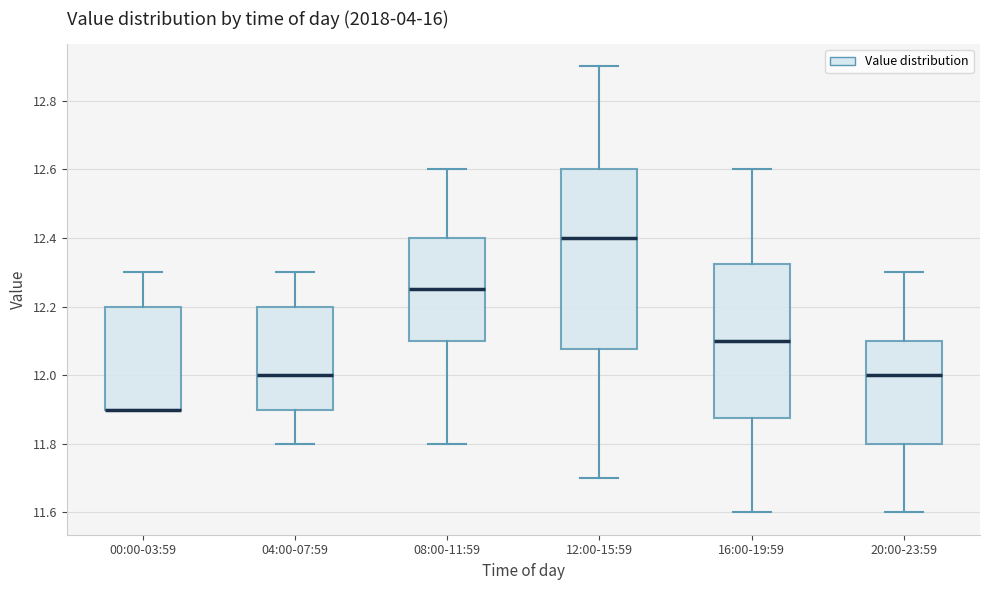

Which box is the tallest, from its lower edge to its upper edge?

12:00-15:59